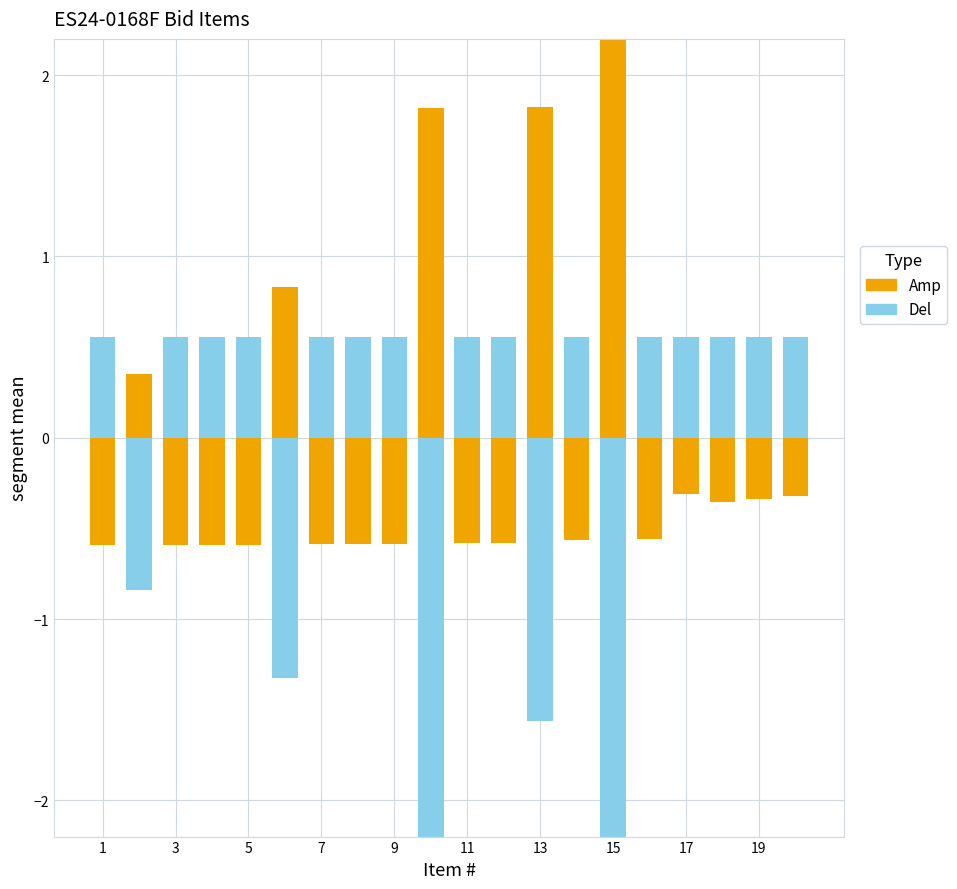

Reading right to left, extract all data points from this chart.

Amp: -0.3	-0.3	-0.4	-0.3	-0.6	2.9	-0.6	1.8	-0.6	-0.6	1.8	-0.6	-0.6	-0.6	0.8	-0.6	-0.6	-0.6	0.4	-0.6
Del: 0.6	0.6	0.6	0.6	0.6	-2.3	0.6	-1.6	0.6	0.6	-2.3	0.6	0.6	0.6	-1.3	0.6	0.6	0.6	-0.8	0.6